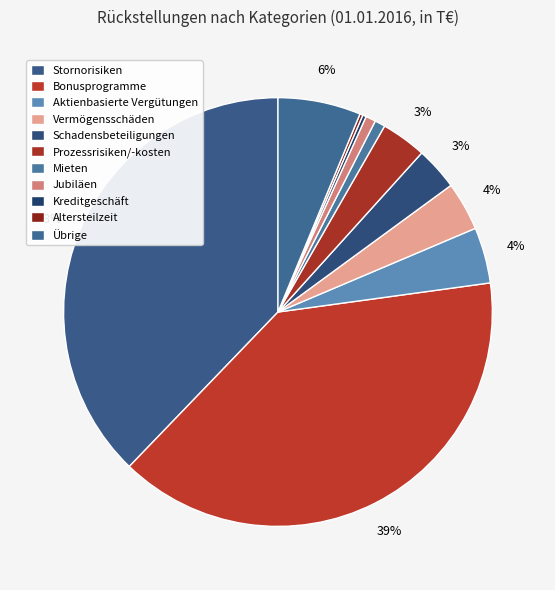

True or false: Schadensbeteiligungen accounts for 1% of the total.

False